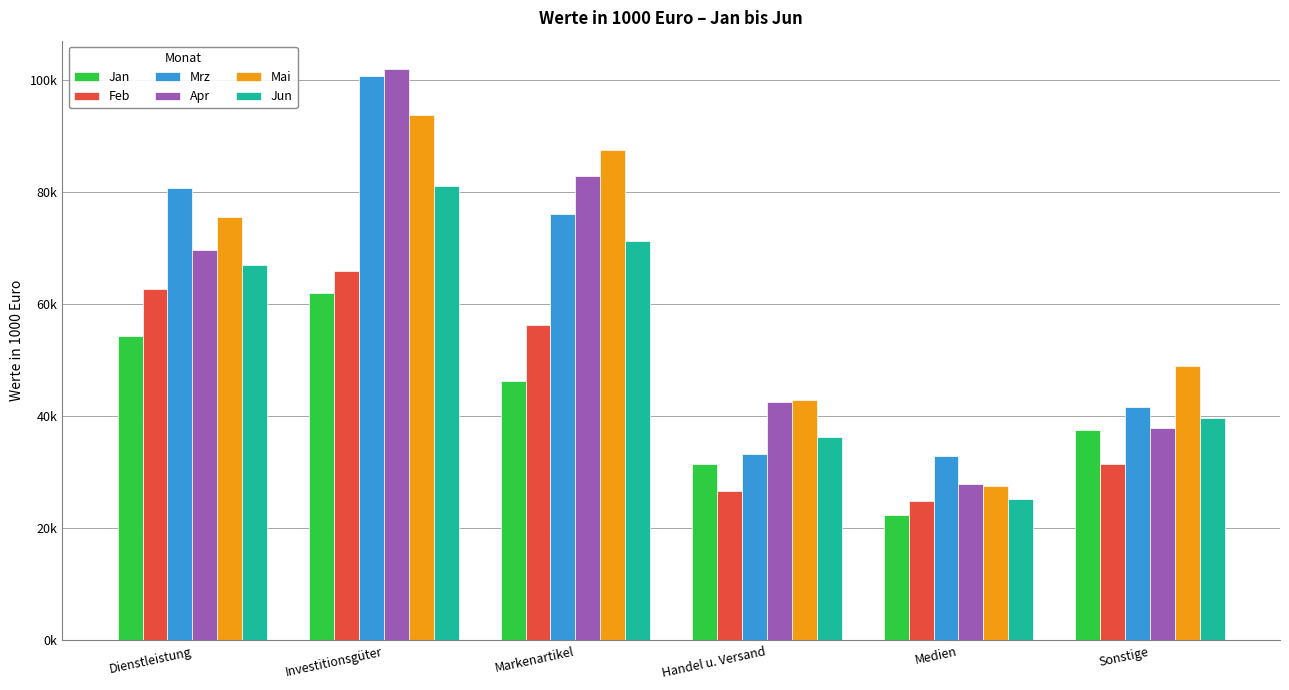

What is the label of the 3rd bar from the right?

Handel u. Versand